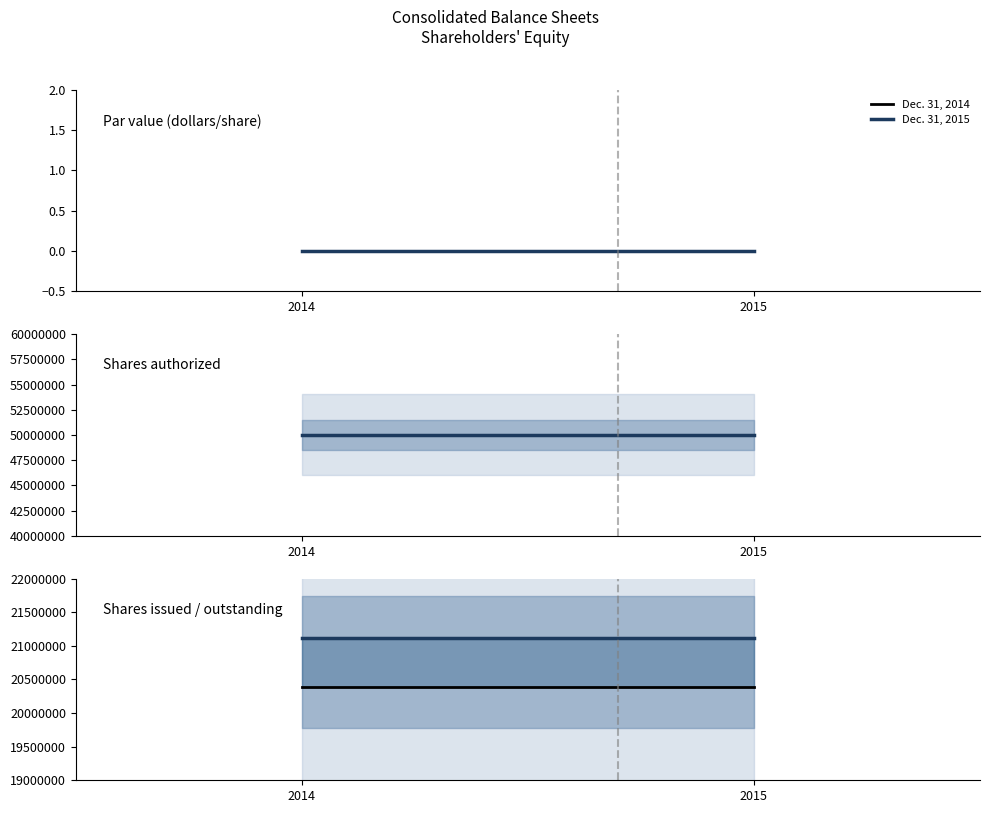

What are all the series names shown in the legend?

Dec. 31, 2014, Dec. 31, 2015